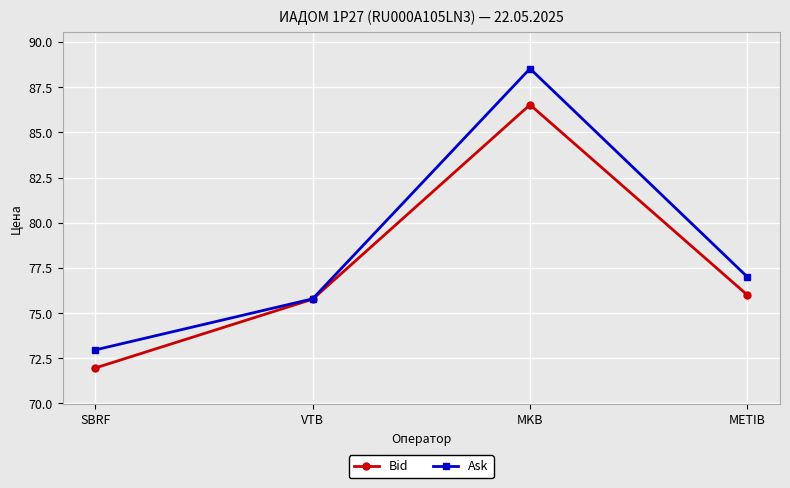

What position from the right is VTB?

3